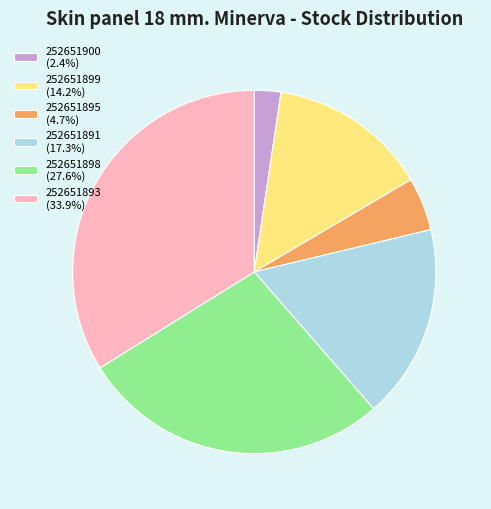

Is there a majority slice in this chart?

No